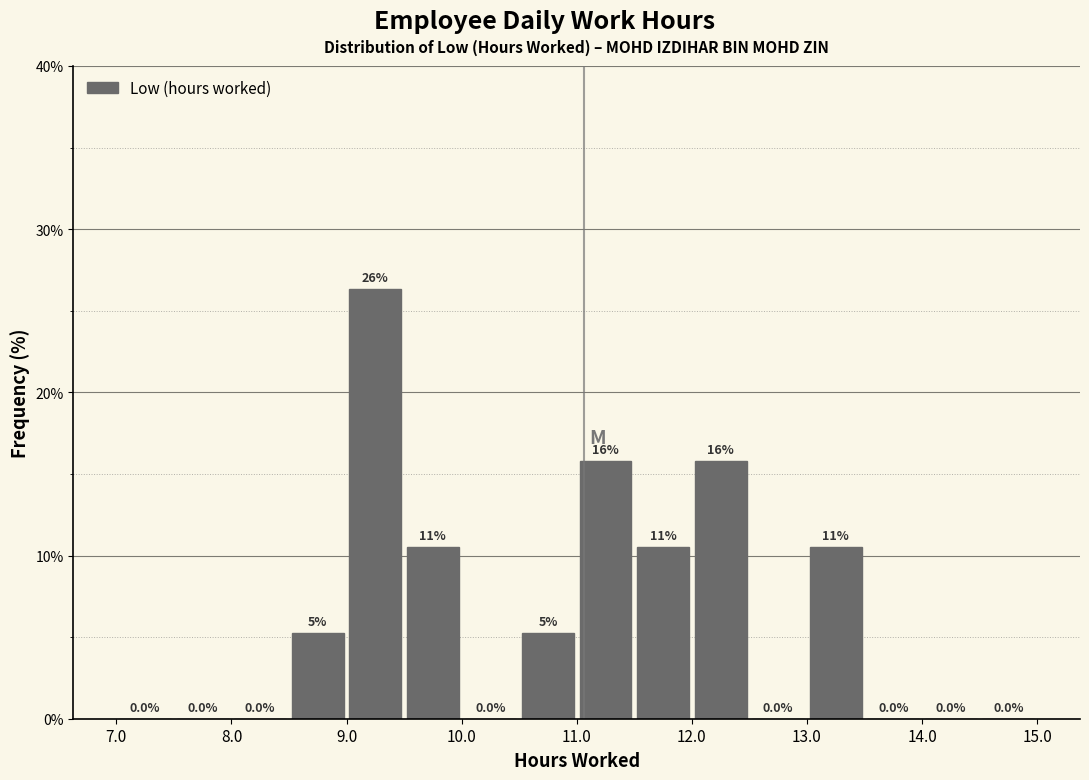

Which range on the x-axis has the tallest bar?

9.0 to 9.5